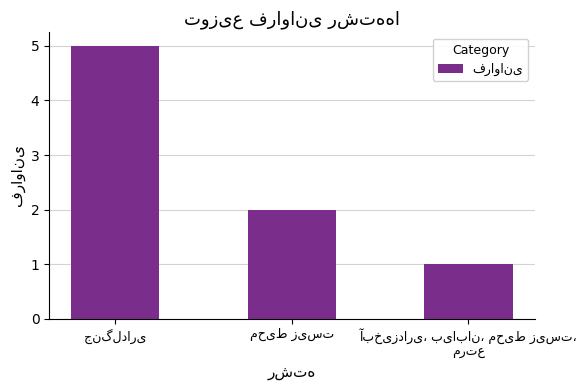

What is the sum of all values?

8